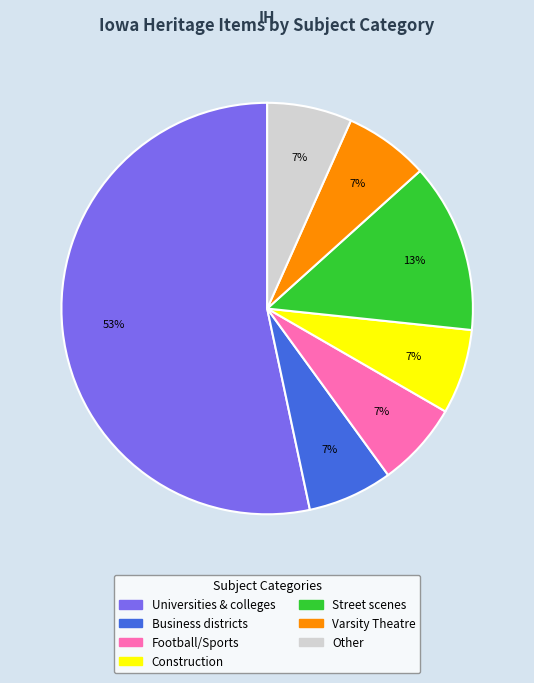

Which slice is the largest?

Universities & colleges